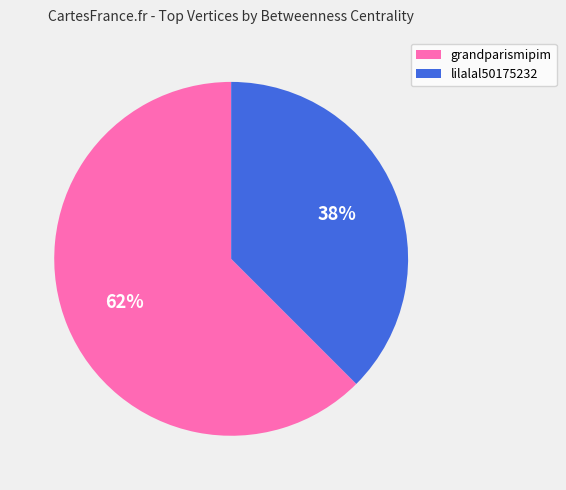

Which has a higher value, lilalal50175232 or grandparismipim?

grandparismipim